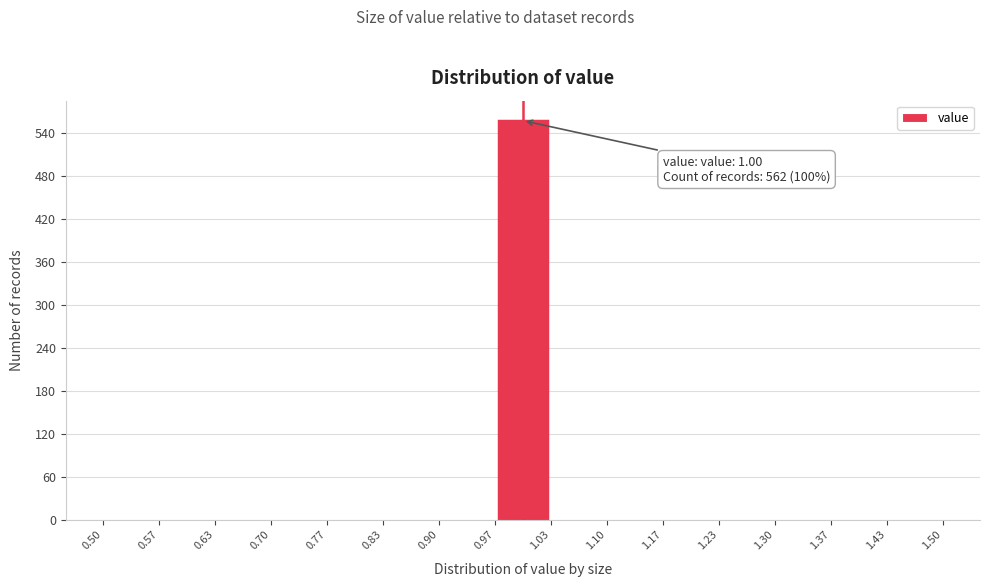

Over which range of the x-axis is the bar tallest?

0.97 to 1.03